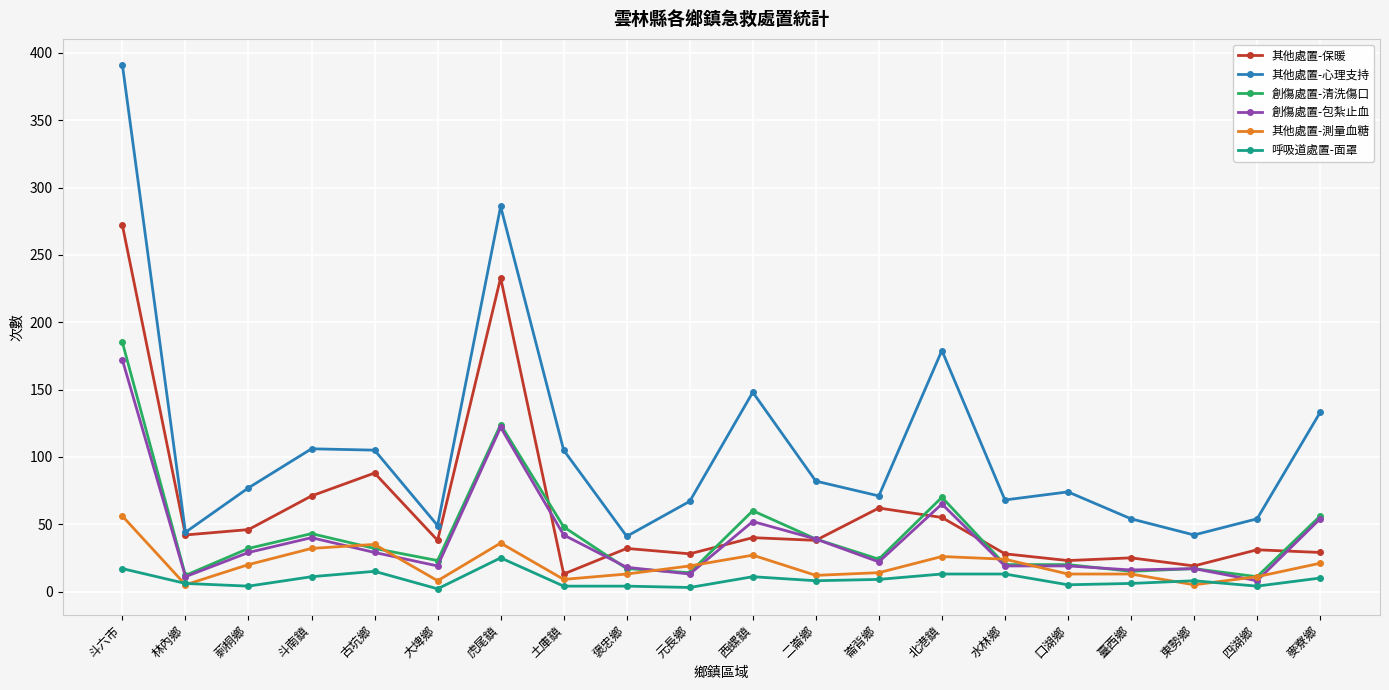

How many distinct data groups are displayed?

6